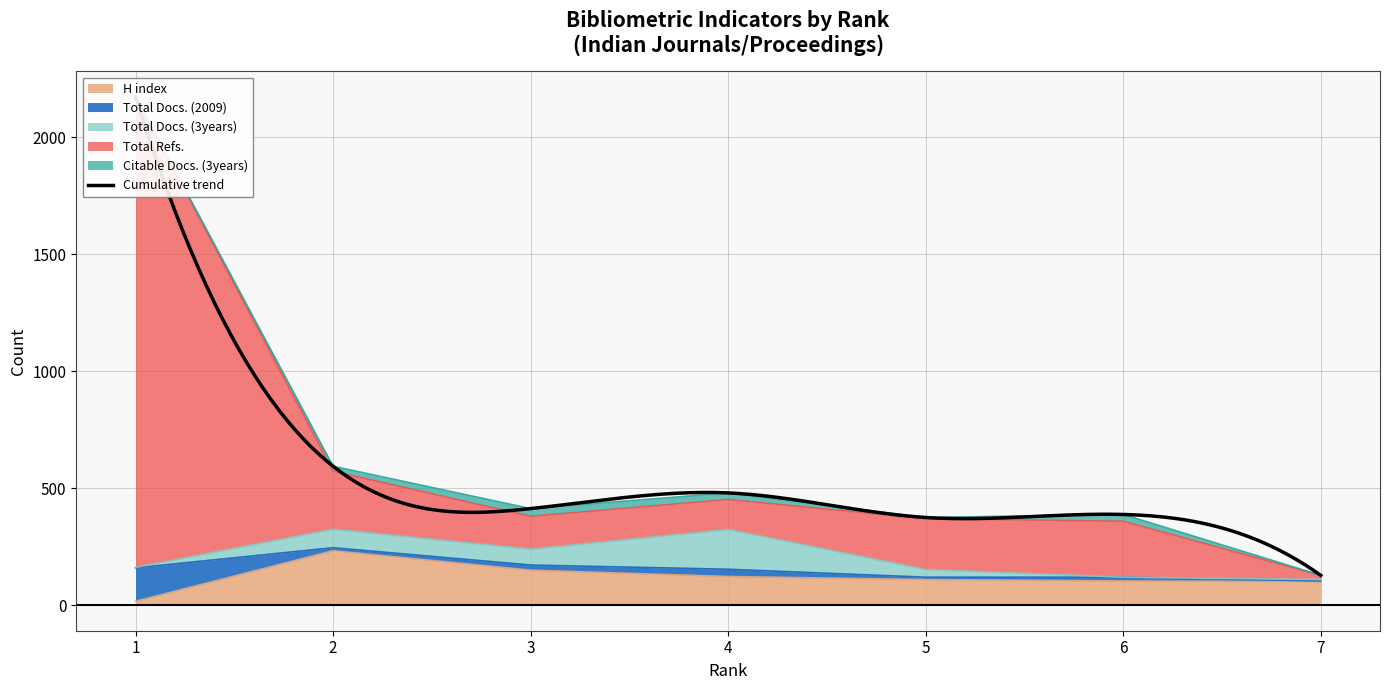

The Total Docs. (2009) series shows 650 at 6. True or false?

False